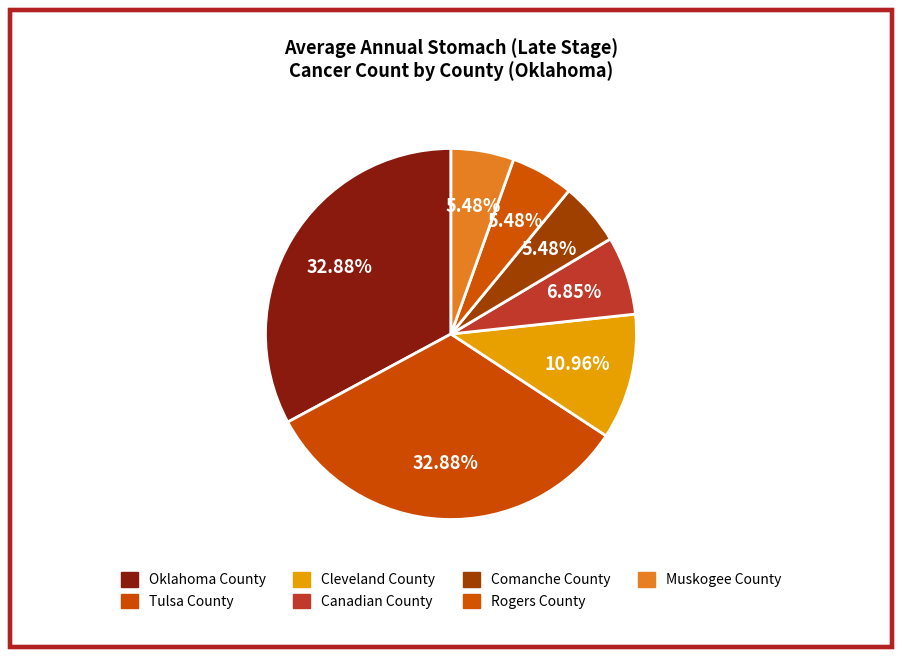

How many slices are in this pie chart?

7